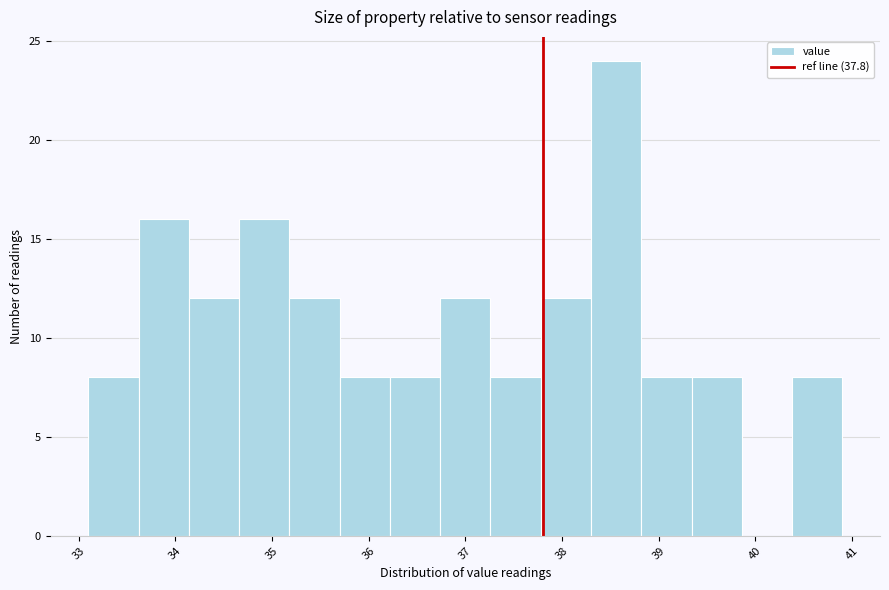

Reading left to right, transcribe this chart: for each bar, give the range it covers on the x-axis and its height. Neither the bar edges nor the heights are printed on the chart, so give them approximately, as read against the axes.

33.10 to 33.62: 8
33.62 to 34.14: 16
34.14 to 34.66: 12
34.66 to 35.18: 16
35.18 to 35.70: 12
35.70 to 36.22: 8
36.22 to 36.74: 8
36.74 to 37.26: 12
37.26 to 37.78: 8
37.78 to 38.30: 12
38.30 to 38.82: 24
38.82 to 39.34: 8
39.34 to 39.86: 8
39.86 to 40.38: 0
40.38 to 40.90: 8